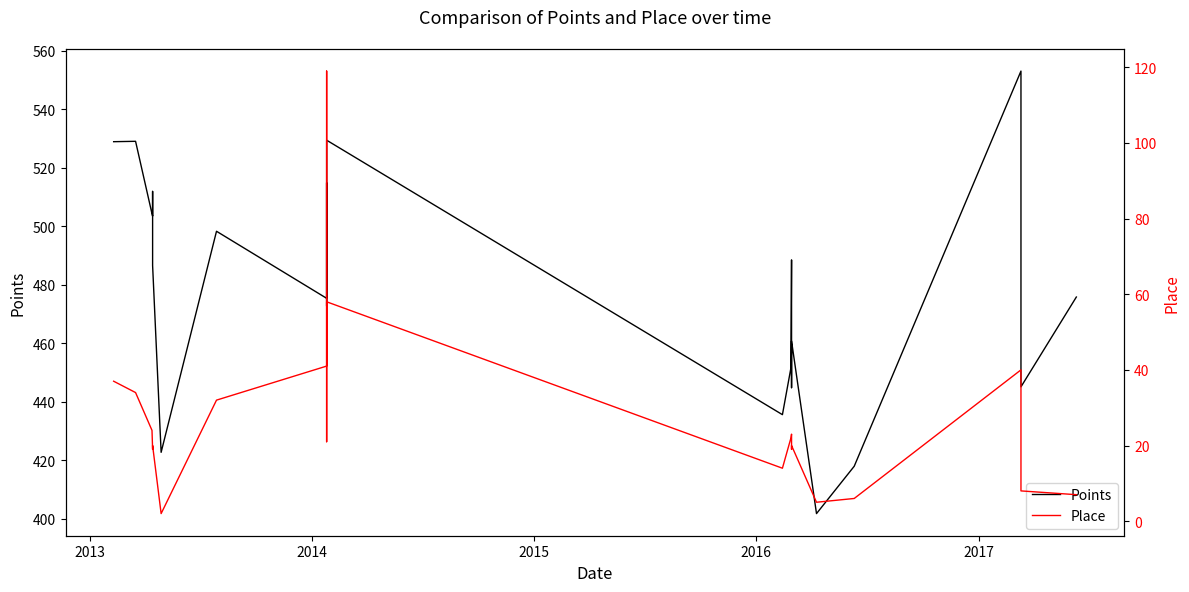

List the series in order of their overall mean, highest first.

Points, Place